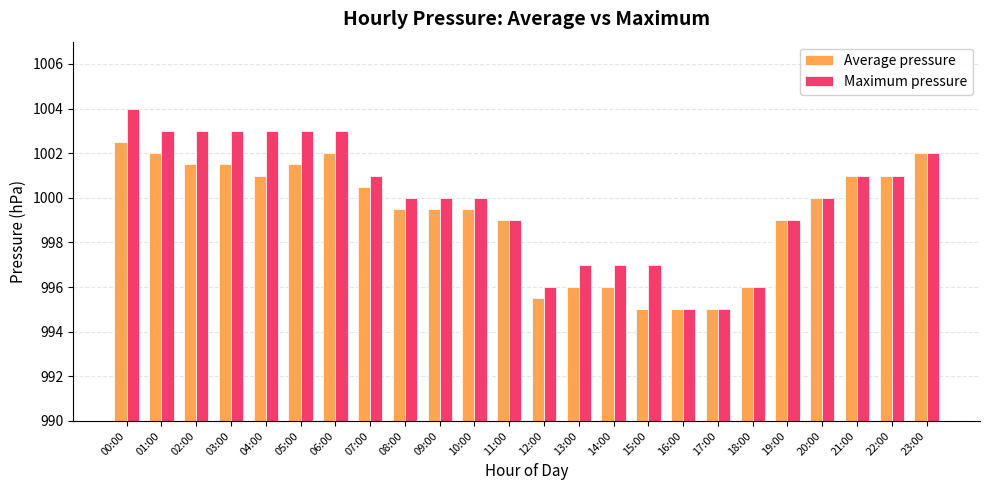

Reading left to right, extract all data points from this chart.

Average pressure: 1002.5	1002.0	1001.5	1001.5	1001.0	1001.5	1002.0	1000.5	999.5	999.5	999.5	999.0	995.5	996.0	996.0	995.0	995.0	995.0	996.0	999.0	1000.0	1001.0	1001.0	1002.0
Maximum pressure: 1004.0	1003.0	1003.0	1003.0	1003.0	1003.0	1003.0	1001.0	1000.0	1000.0	1000.0	999.0	996.0	997.0	997.0	997.0	995.0	995.0	996.0	999.0	1000.0	1001.0	1001.0	1002.0